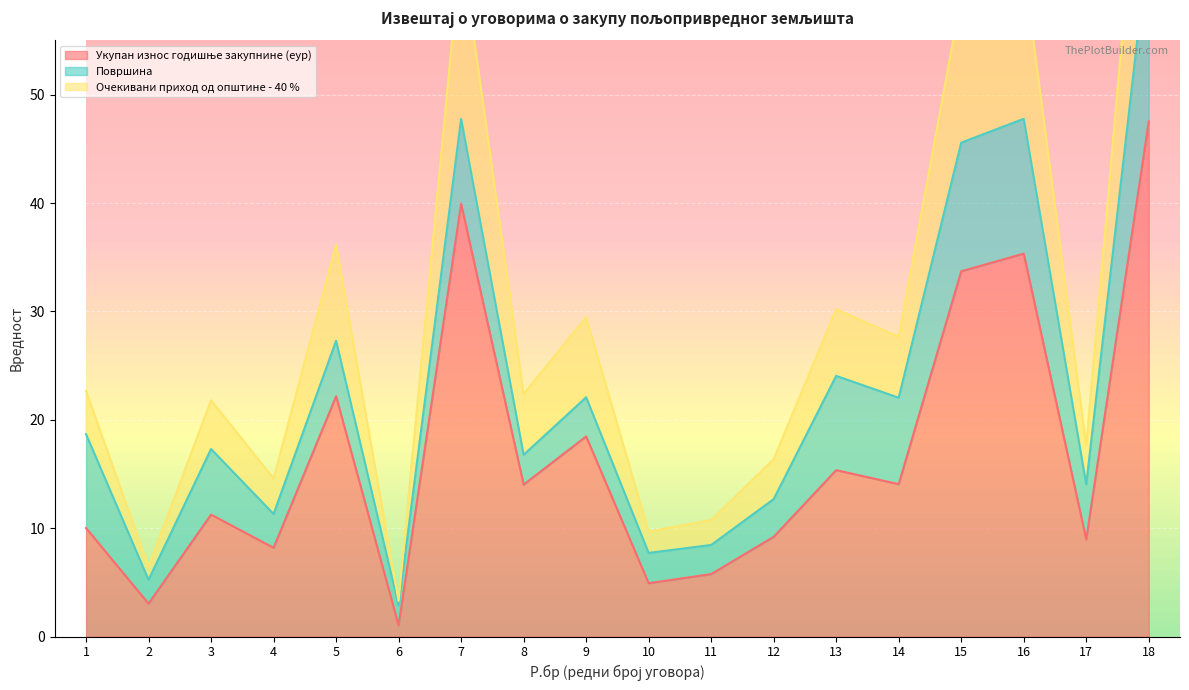

The value of Укупан износ годишње закупнине (еур) at 7 is 14.0. True or false?

False